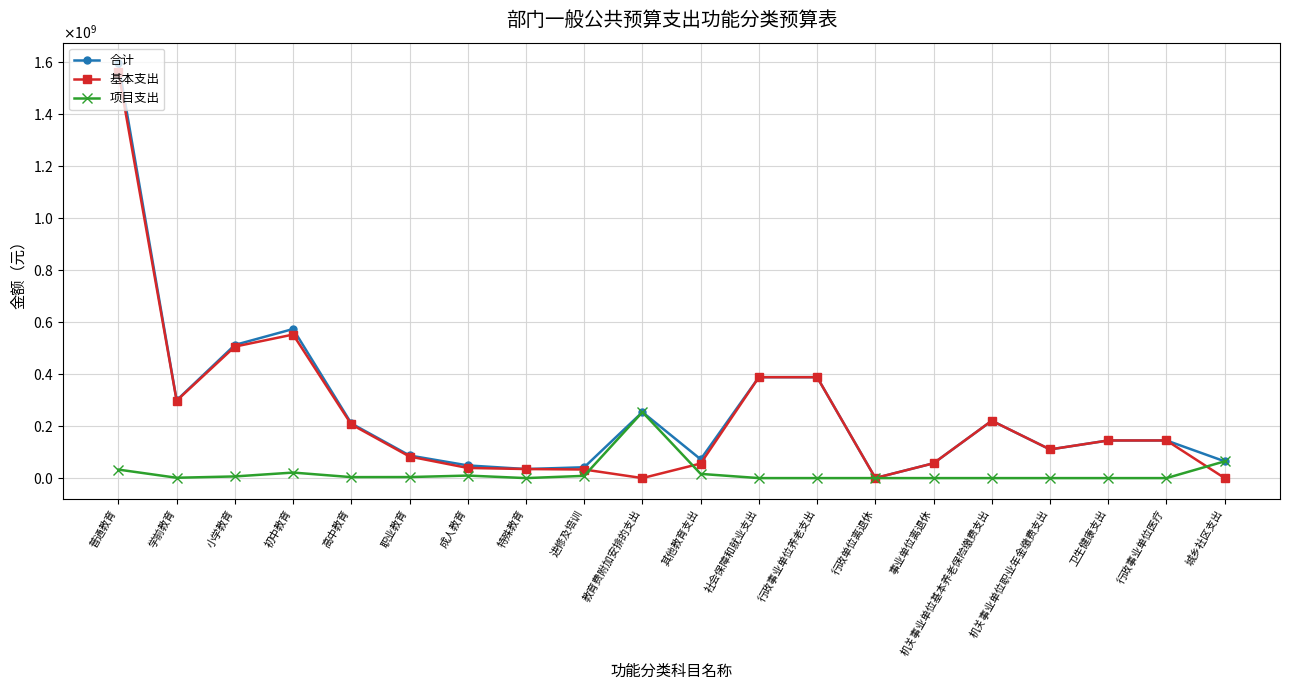

What is the sum of all 项目支出 values?

422394300